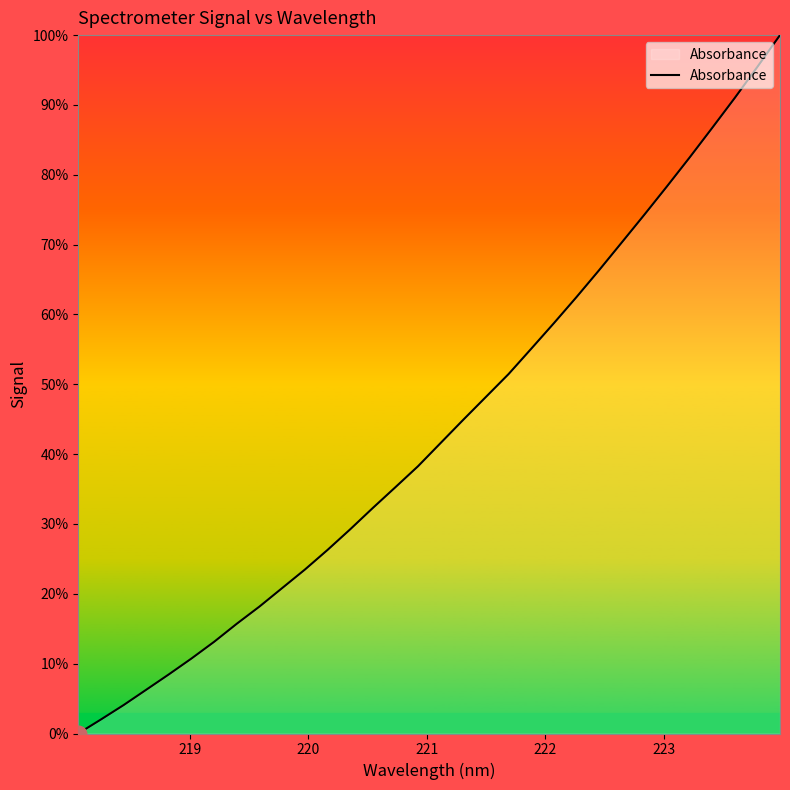

What is the difference between the maximum and minimum values?

100.0